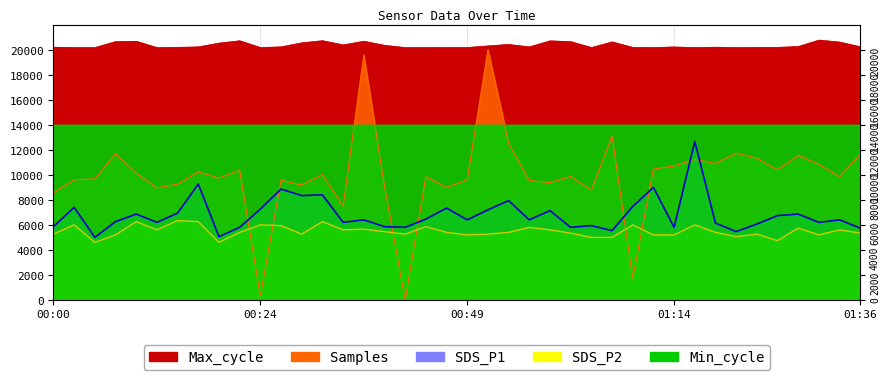

What is the value of the Max_cycle point at the 15th from the left?

20389.0